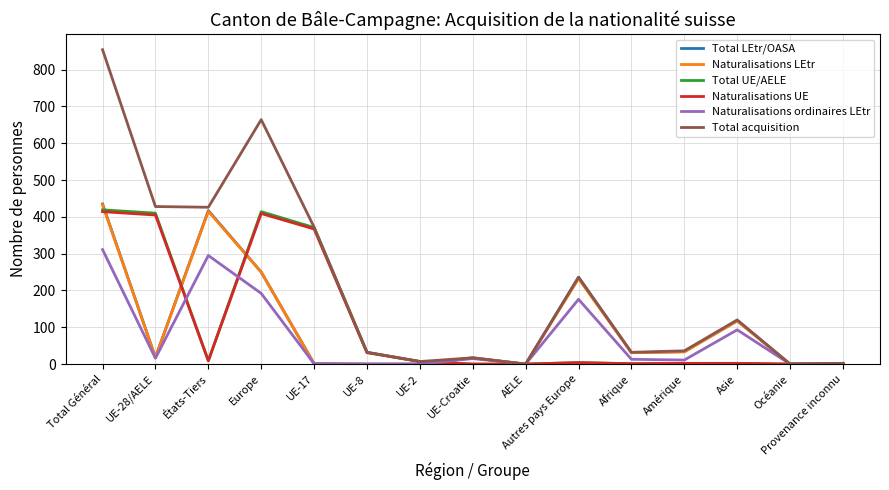

Which series has the largest range (max minus min)?

Total acquisition